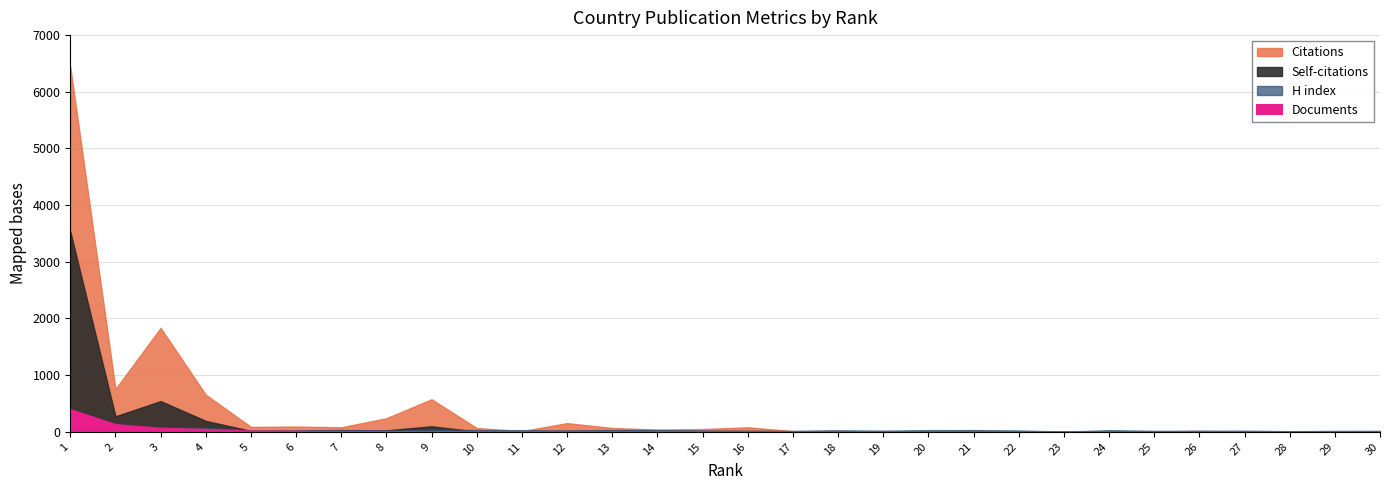

Between 9 and 21, which series saw the biggest shift?

Citations